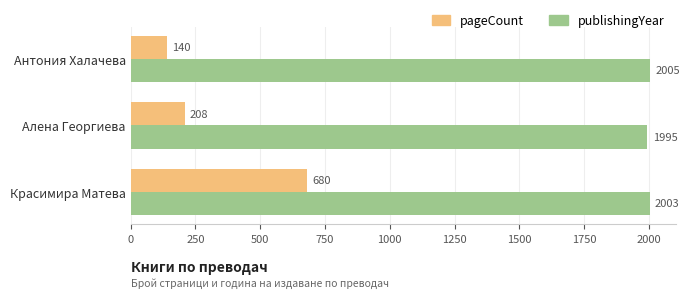

Where is publishingYear nearest to the value 2000?

Красимира Матева